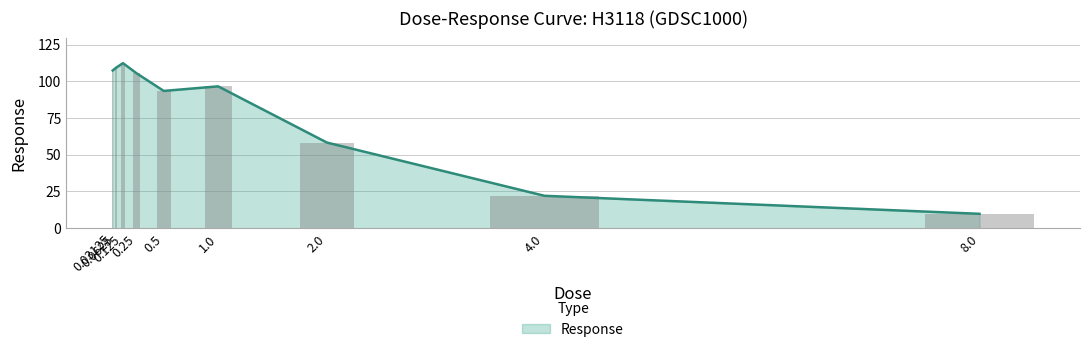

Reading left to right, transcribe all the data shown in this chart.

0.03125=107.3	0.0625=109.2	0.125=112.3	0.25=105.4	0.5=93.4	1.0=96.5	2.0=58.3	4.0=22.1	8.0=9.8